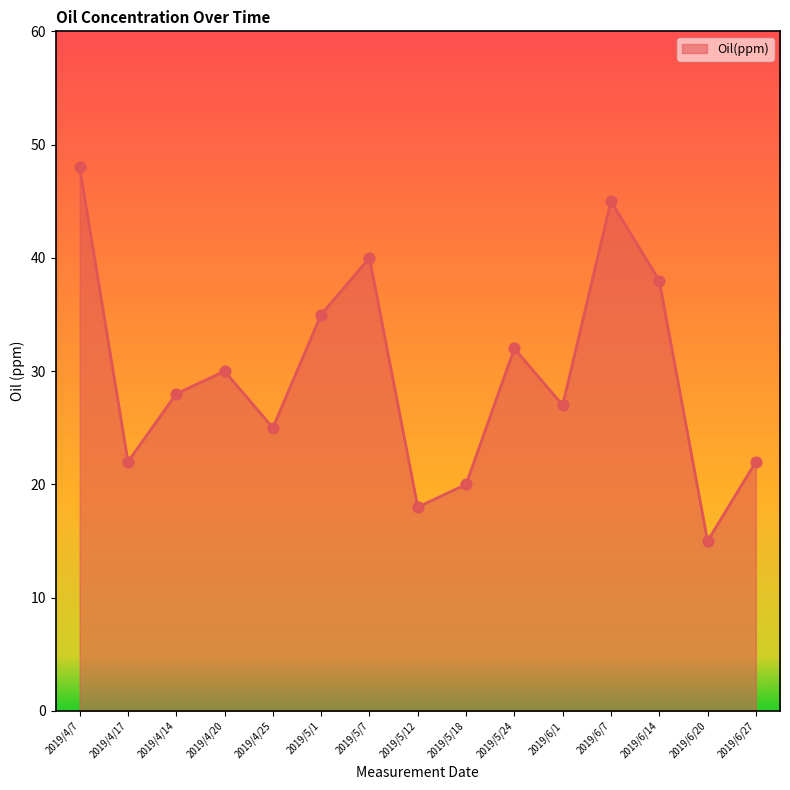

What is the change in value from 2019/4/25 to 2019/6/20?

-10